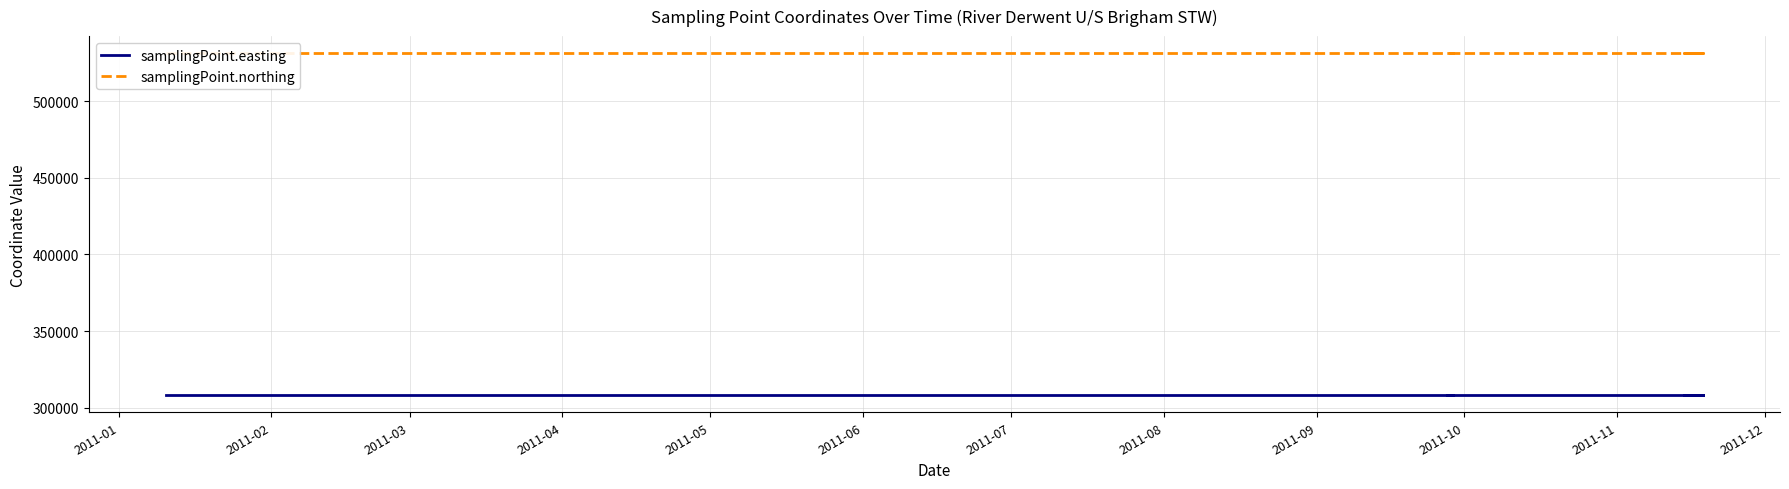

What is the difference between the highest and lowest values at 2011-06?

223108